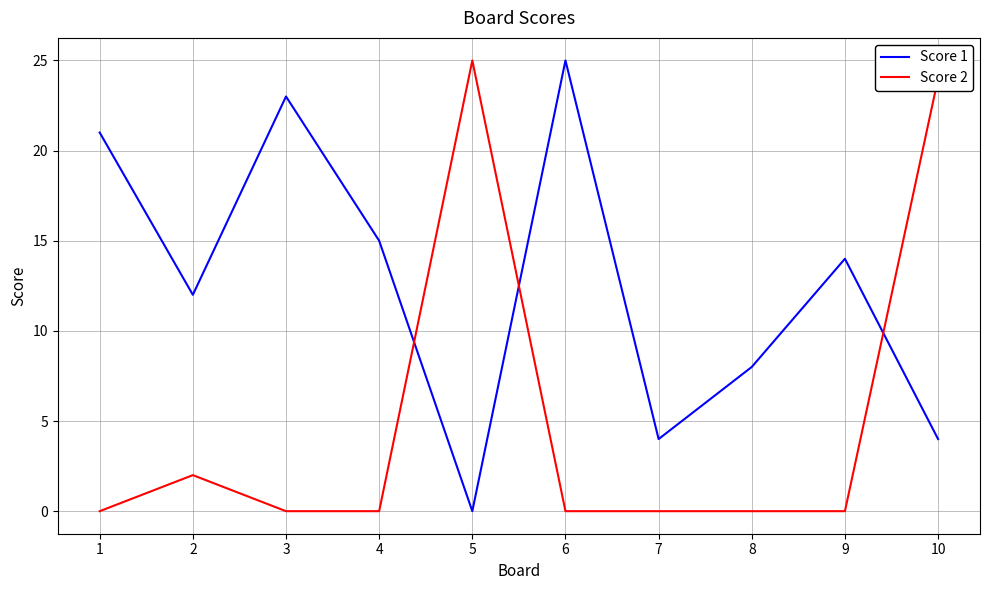

What is the total value across all series at 6?

25